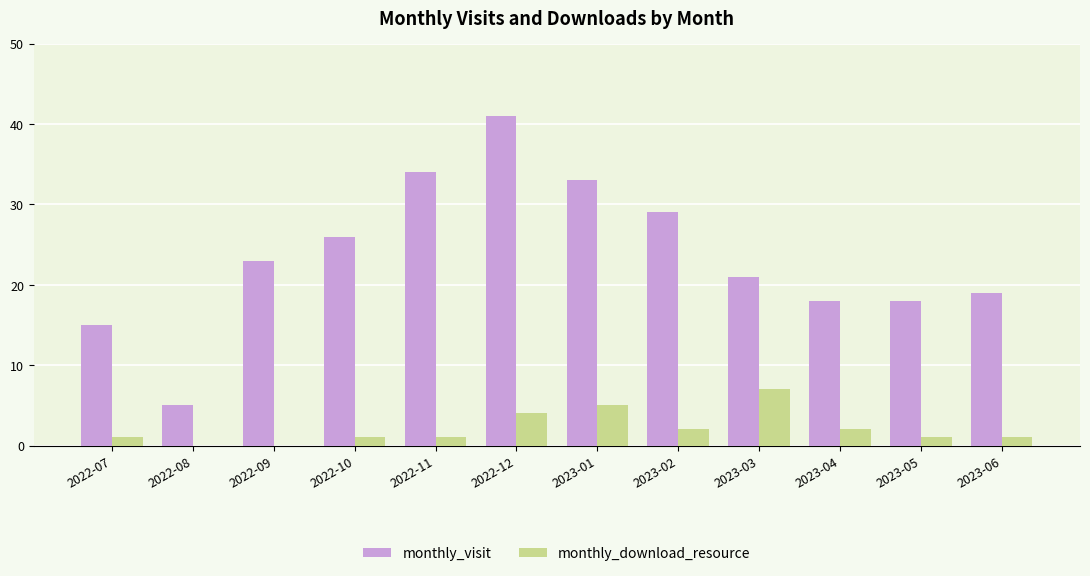

The value of monthly_download_resource at 2022-11 is 1. True or false?

True